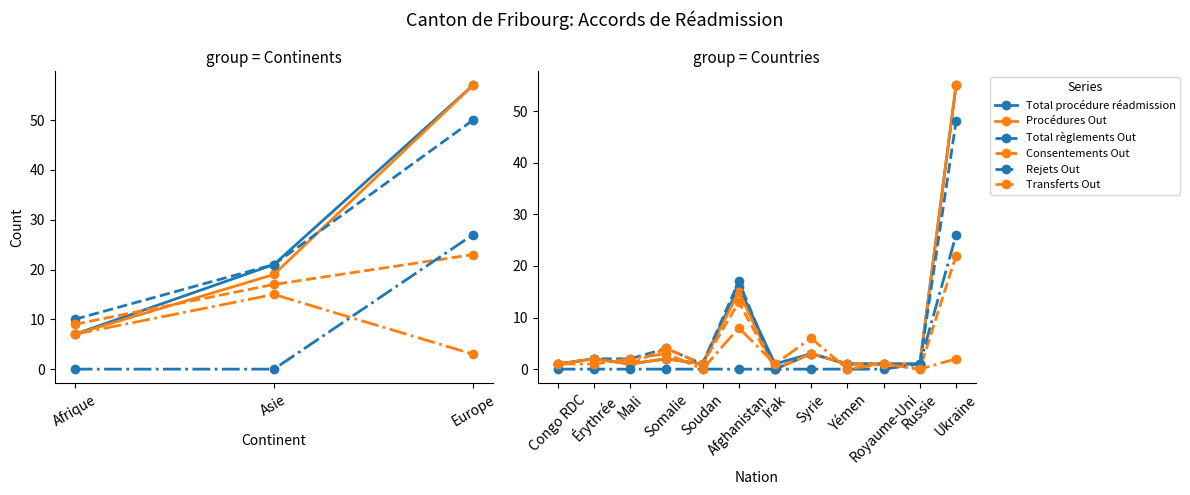

What is the value of the Transferts Out point at the 8th from the left?

6